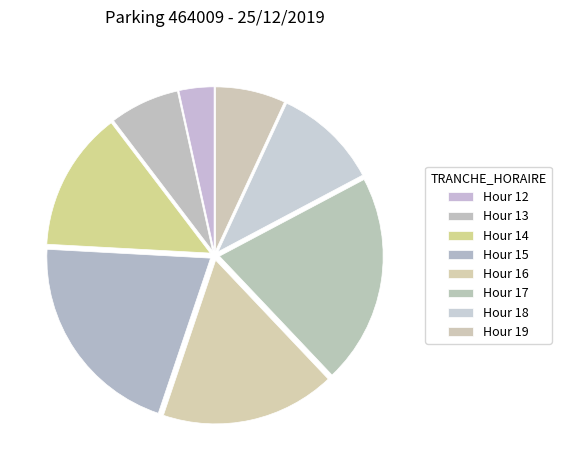

How many segments does this pie chart have?

8